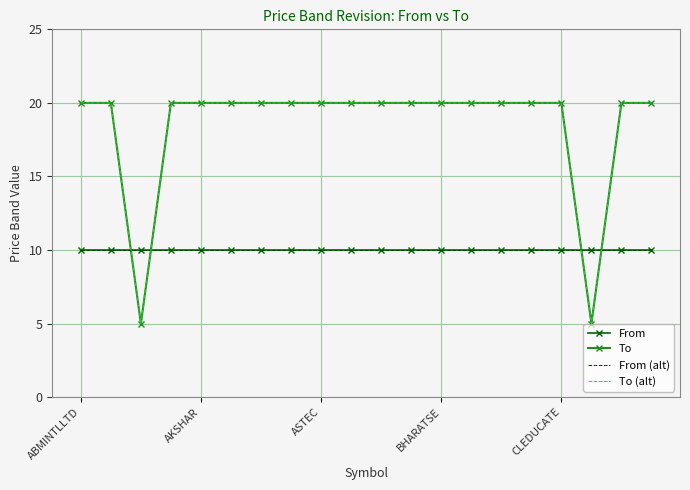

What is the lowest value of the From (alt) series?

10